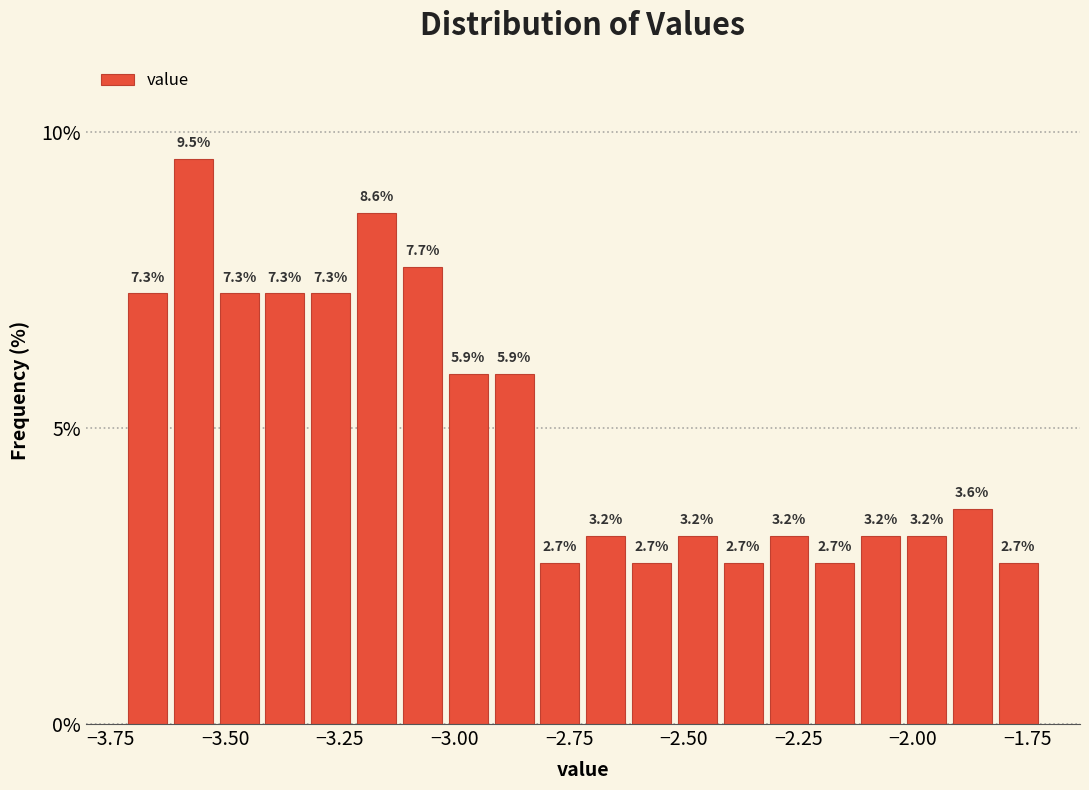

Around what value on the x-axis is the tallest bar? Give the approximate position of its centre, as read against the axis.

-3.55